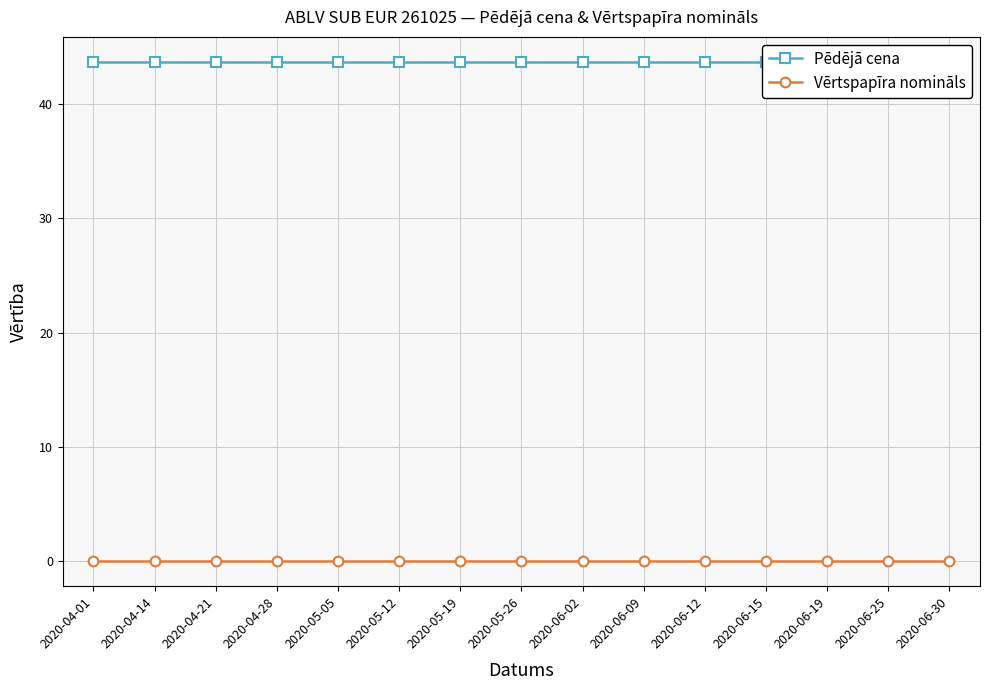

Does the chart have visible grid lines?

Yes